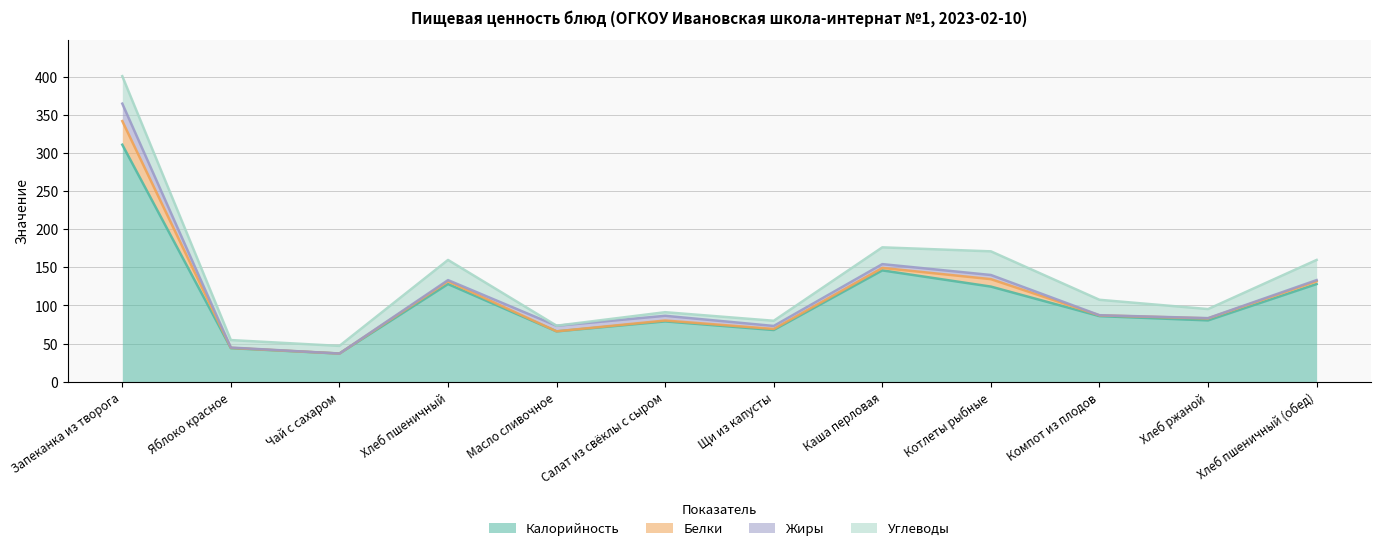

What is the sum of all Калорийность values?

1297.5